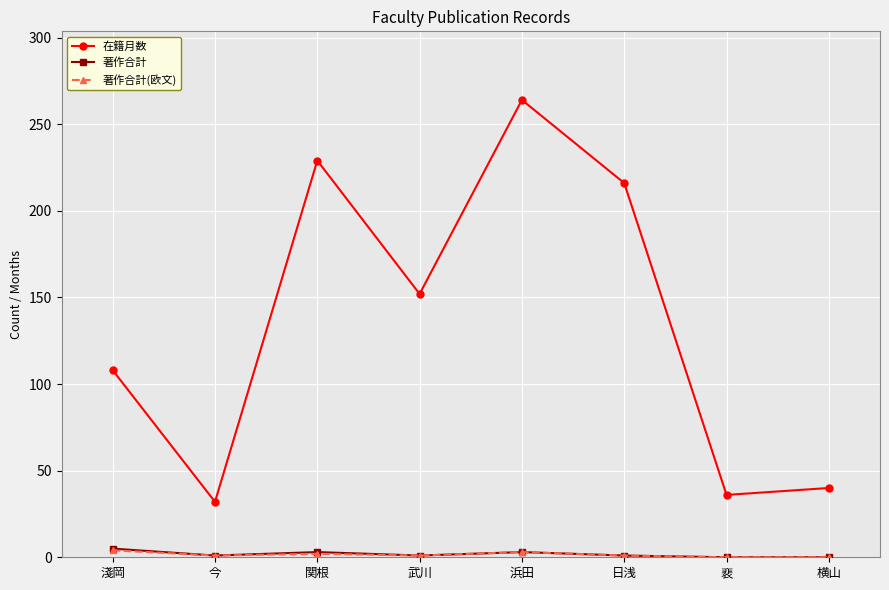

Where does the 在籍月数 series first go above 152?

関根